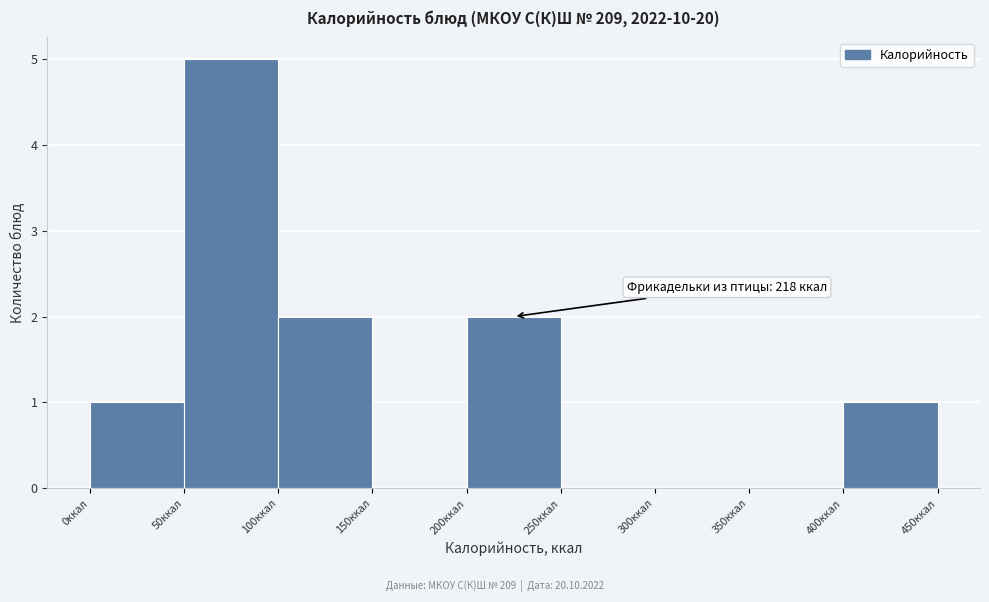

Which range on the x-axis has the tallest bar?

50 to 100